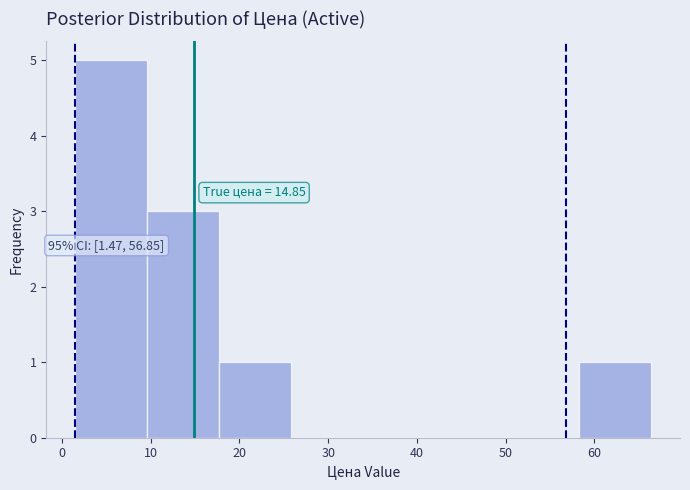

Over which range of the x-axis is the bar tallest?

1 to 10